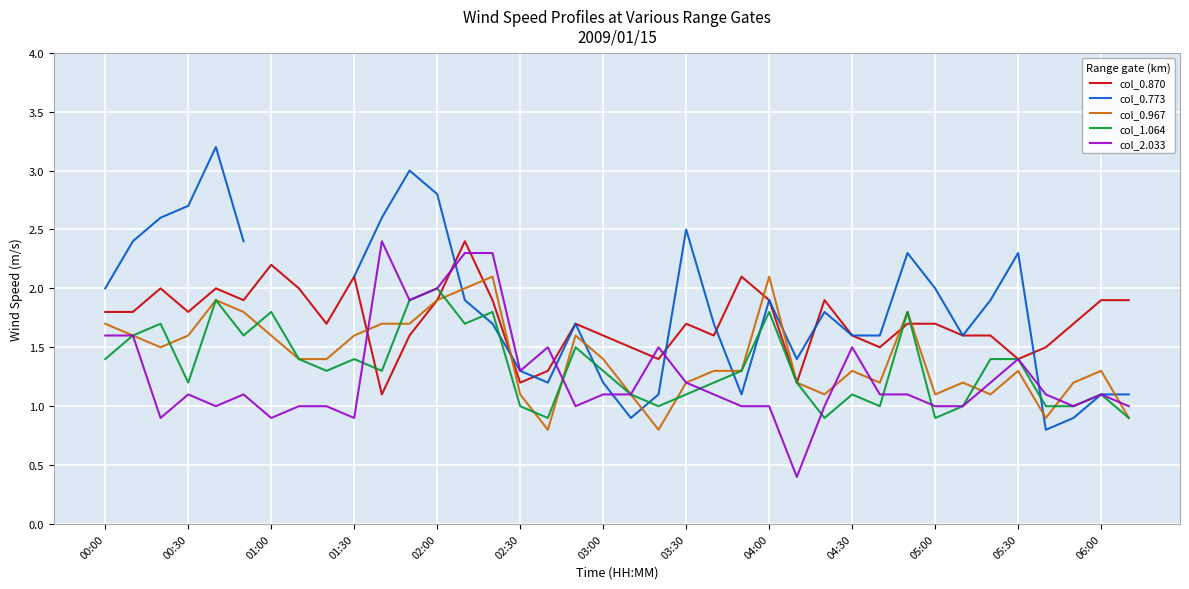

What is the minimum value shown in the chart?

0.4